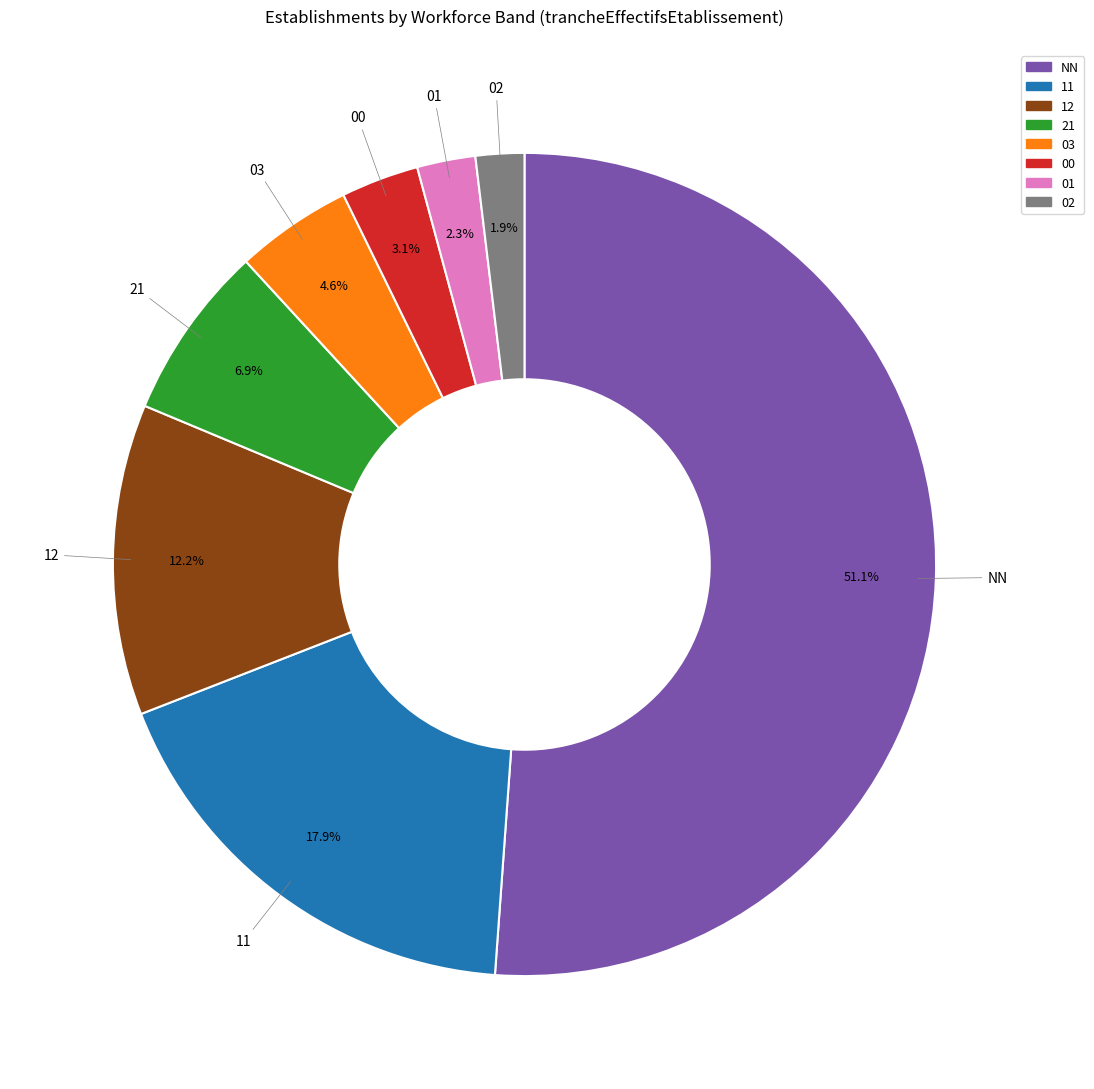

What is the largest slice in the pie chart?

NN